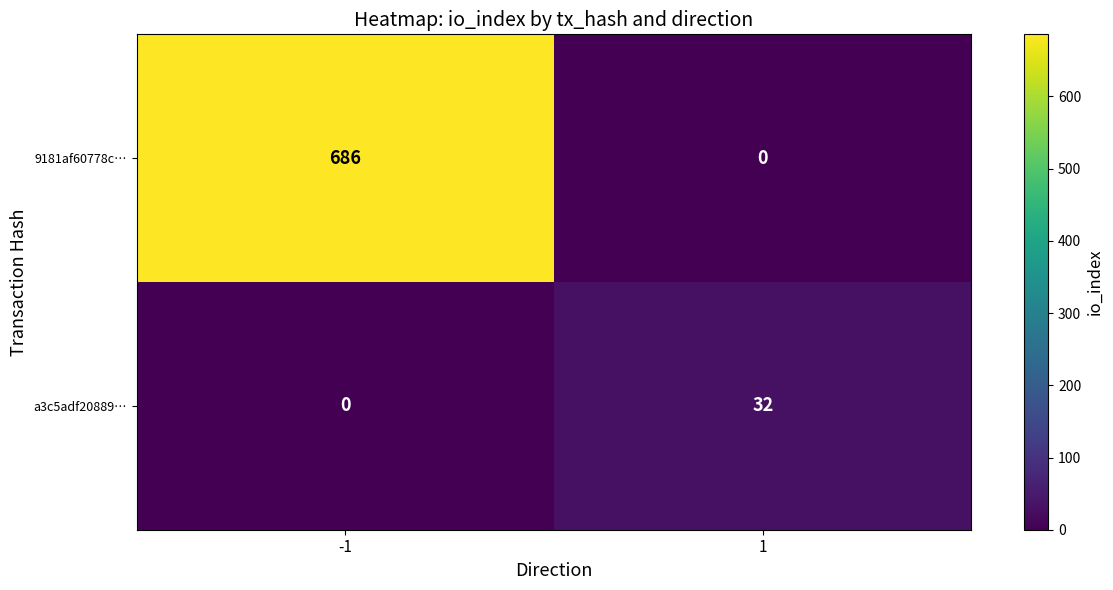

Between -1 and 1, which series saw the biggest shift?

9181af60778c…